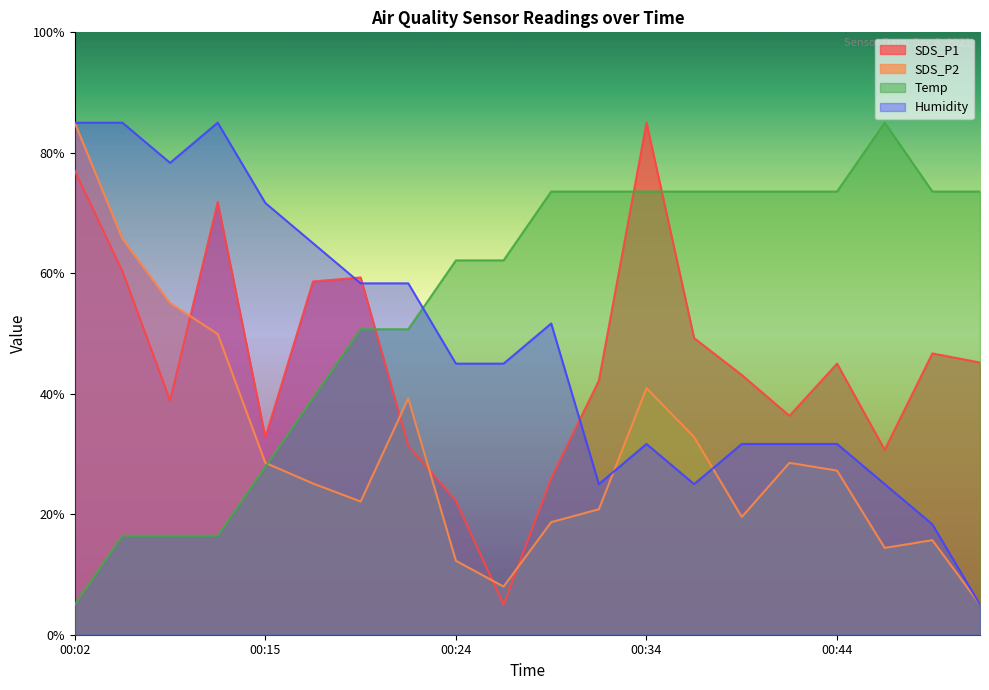

Rank the series by their maximum value, from highest to lowest.

SDS_P1, SDS_P2, Temp, Humidity